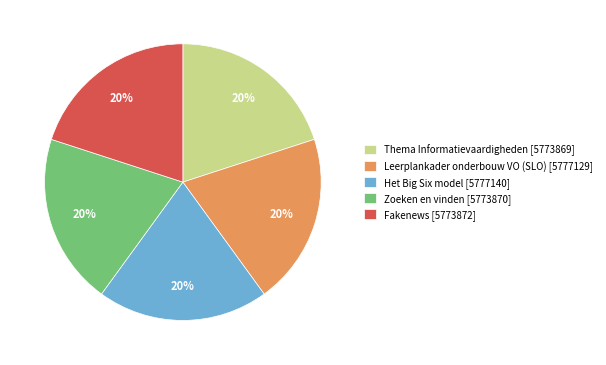

Do Het Big Six model [5777140] and Zoeken en vinden [5773870] together represent more than half of the pie?

No